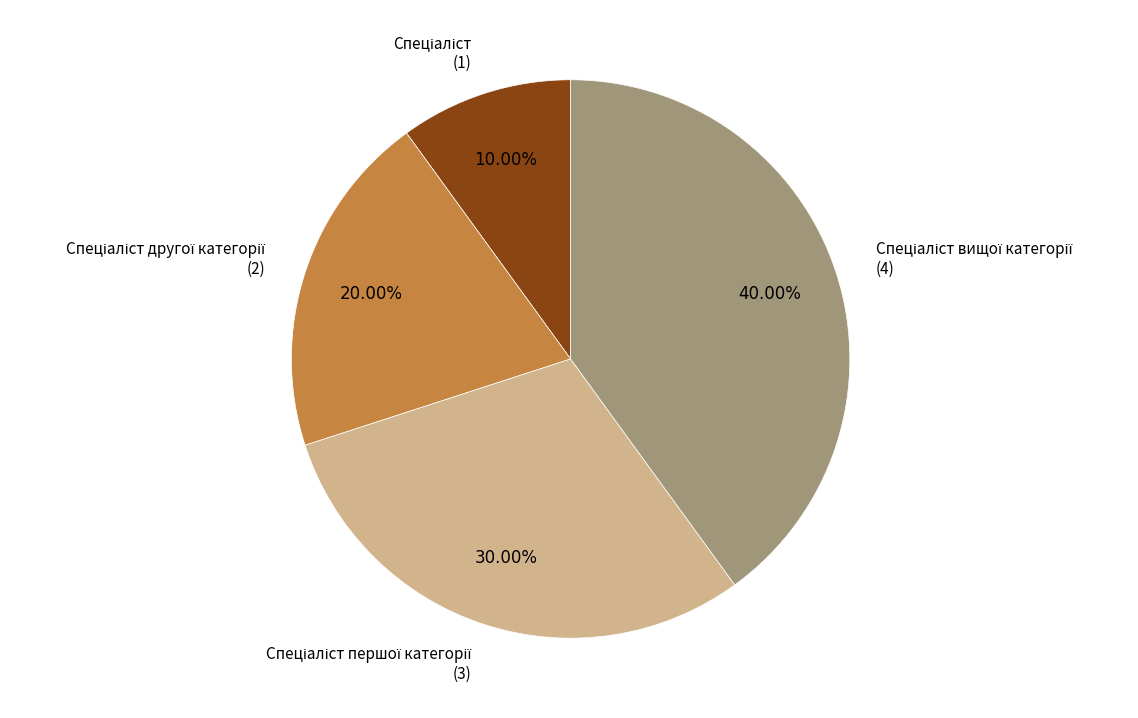

Is there a majority slice in this chart?

No